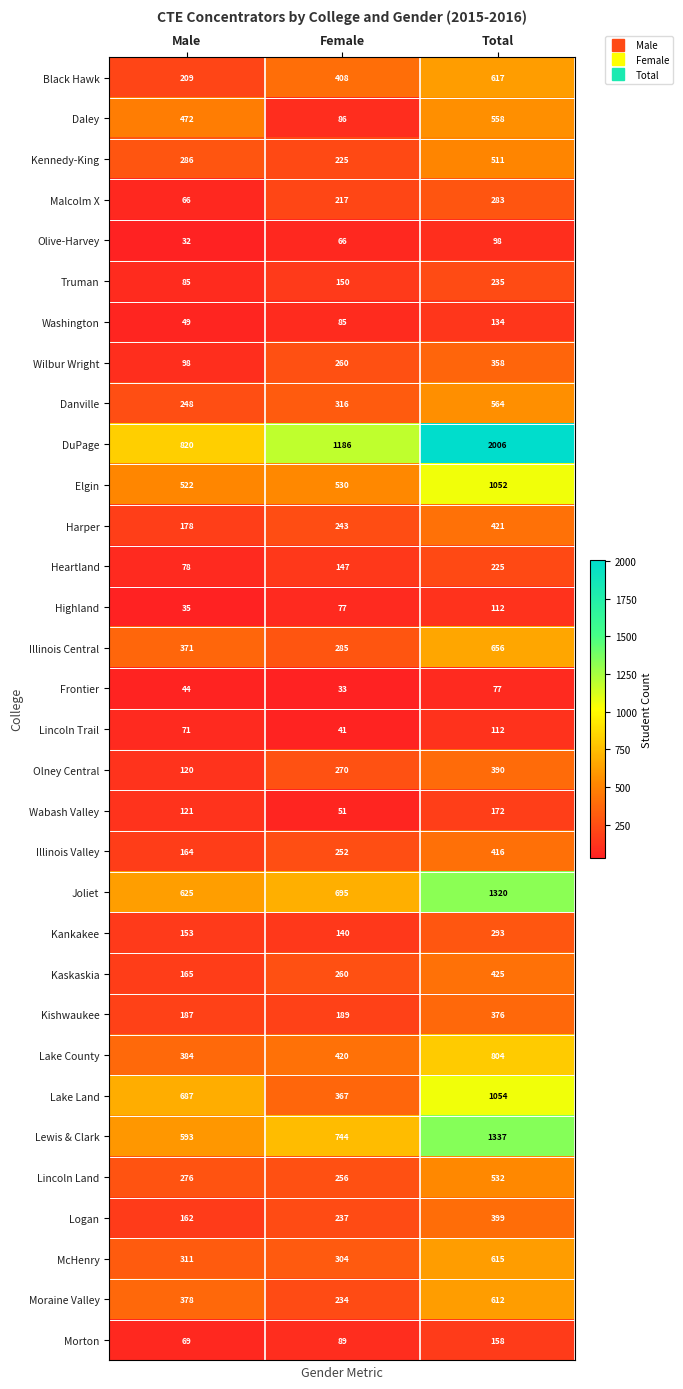

List the labels in order of Kankakee value, largest first.

Total, Male, Female